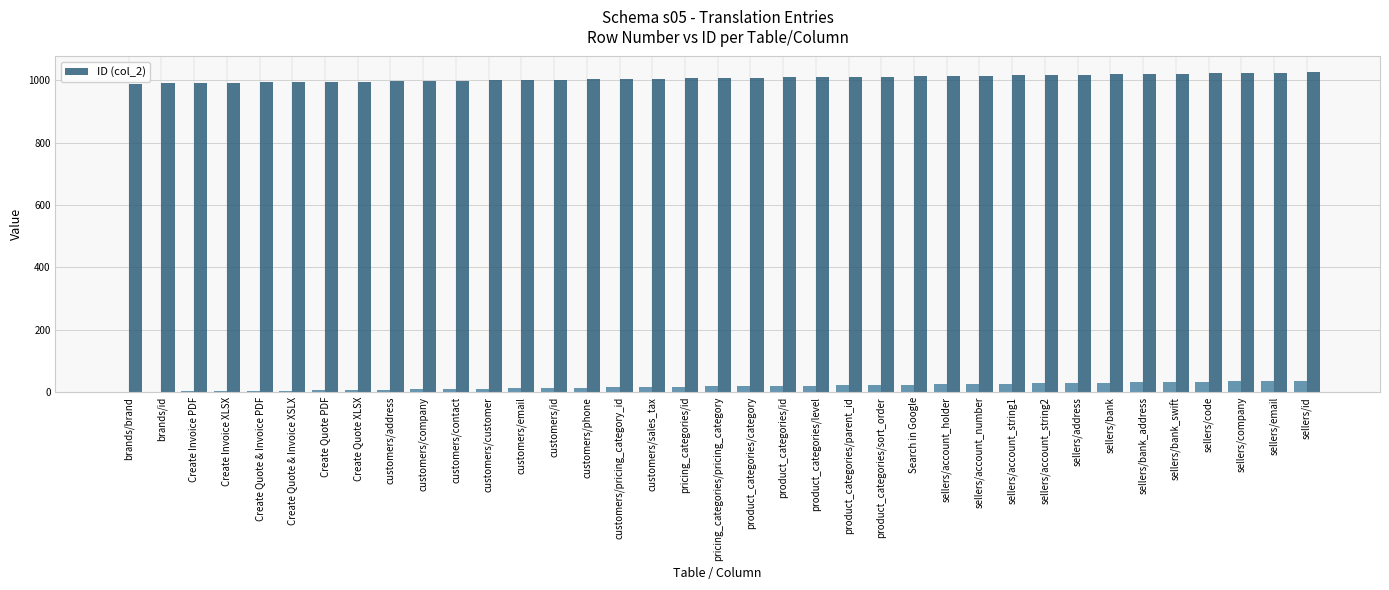

List the labels in order of value, smallest first.

brands/brand, brands/id, Create Invoice PDF, Create Invoice XLSX, Create Quote & Invoice PDF, Create Quote & Invoice XSLX, Create Quote PDF, Create Quote XLSX, customers/address, customers/company, customers/contact, customers/customer, customers/email, customers/id, customers/phone, customers/pricing_category_id, customers/sales_tax, pricing_categories/id, pricing_categories/pricing_category, product_categories/category, product_categories/id, product_categories/level, product_categories/parent_id, product_categories/sort_order, Search in Google, sellers/account_holder, sellers/account_number, sellers/account_string1, sellers/account_string2, sellers/address, sellers/bank, sellers/bank_address, sellers/bank_swift, sellers/code, sellers/company, sellers/email, sellers/id